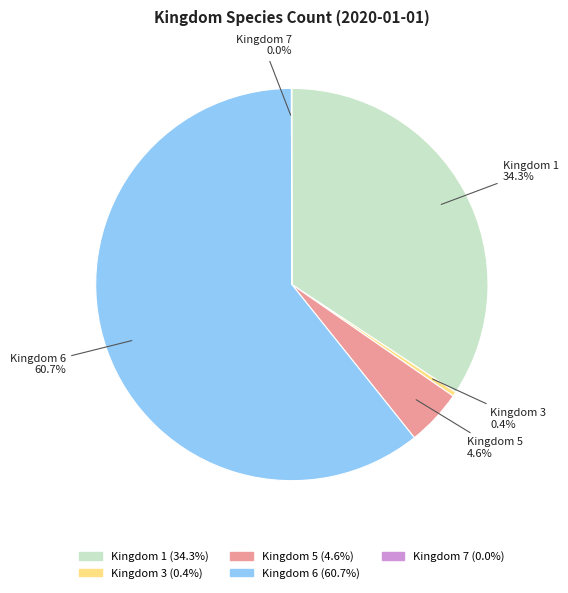

Which slice is the largest?

Kingdom 6